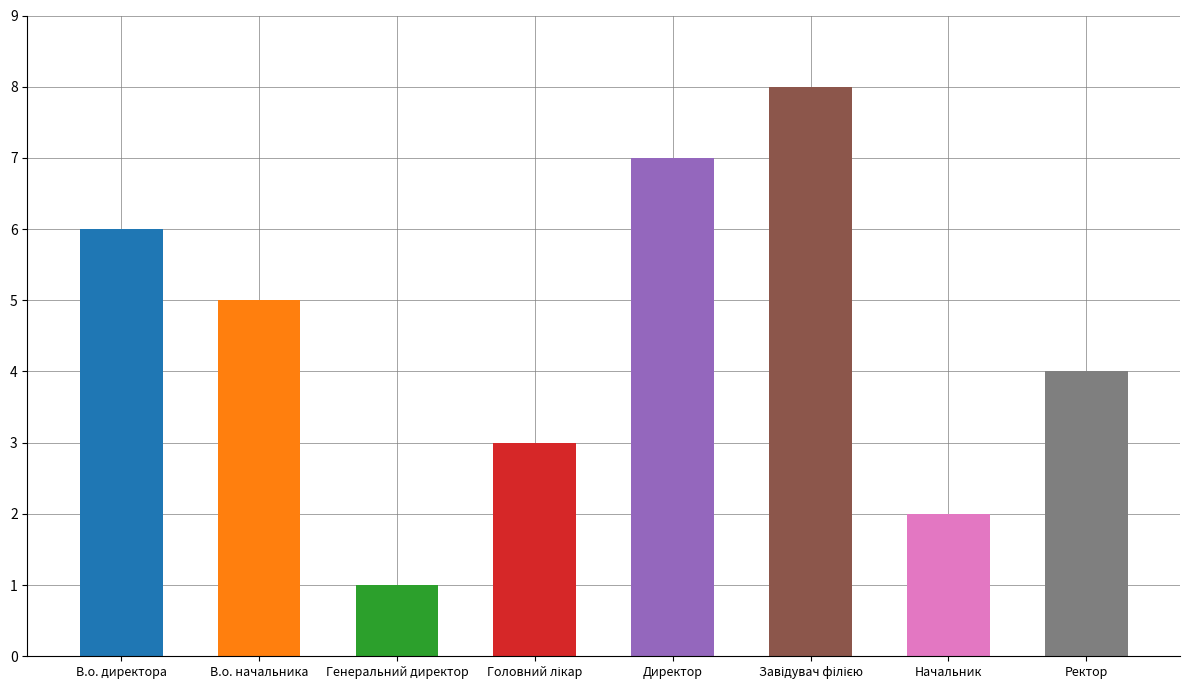

What is the approximate value at Начальник?

2